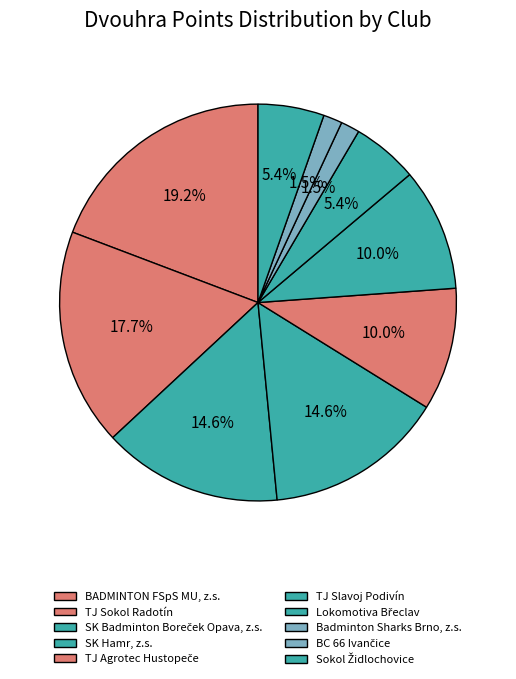

What percentage is NOT represented by Lokomotiva Břeclav?

94.6%